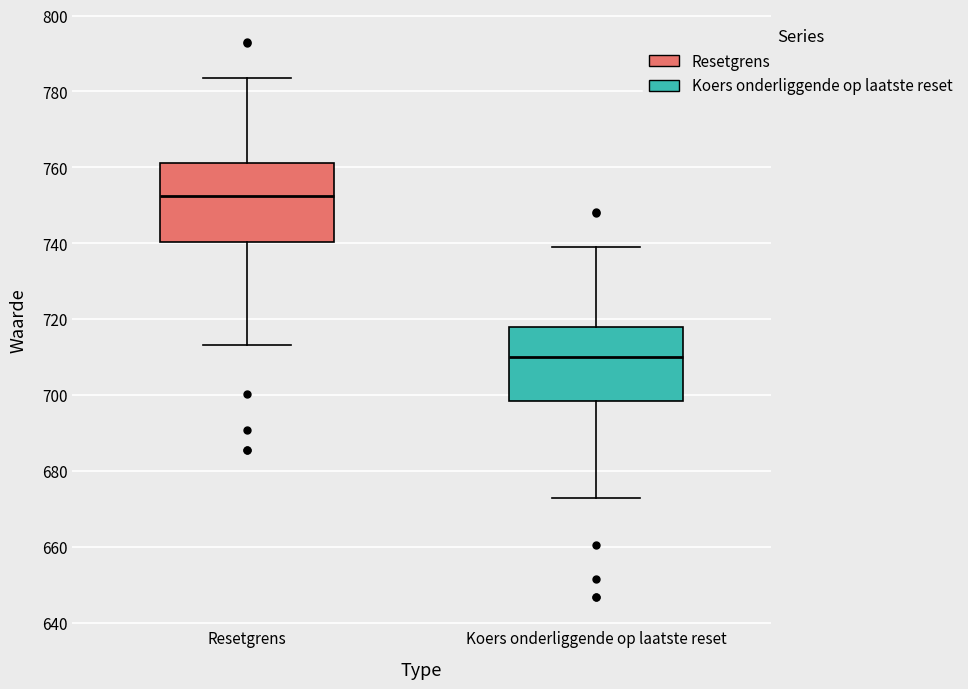

Where does the median line of the box for Resetgrens sit on the y-axis? The values are not printed on the chart, so give them approximately, as read against the axis.

752